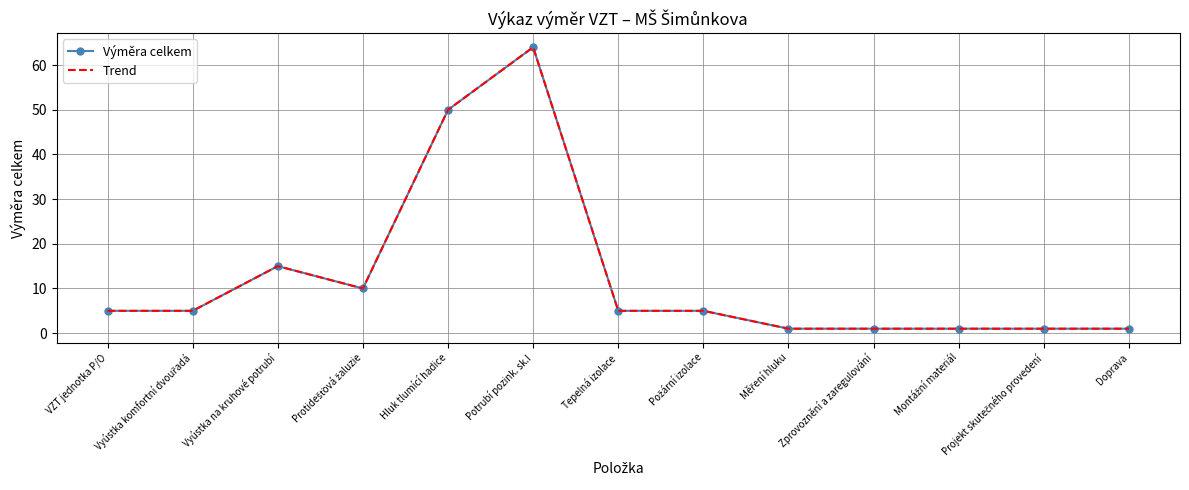

The Výměra celkem series shows 8 at Vyústka komfortní dvouřadá. True or false?

False